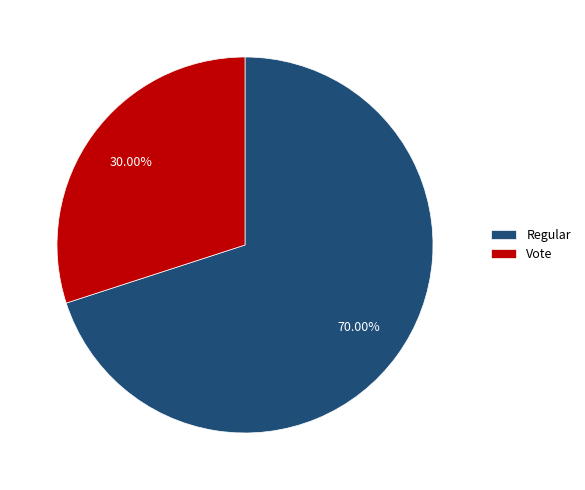

What portion of the pie excludes Regular?

30.0%